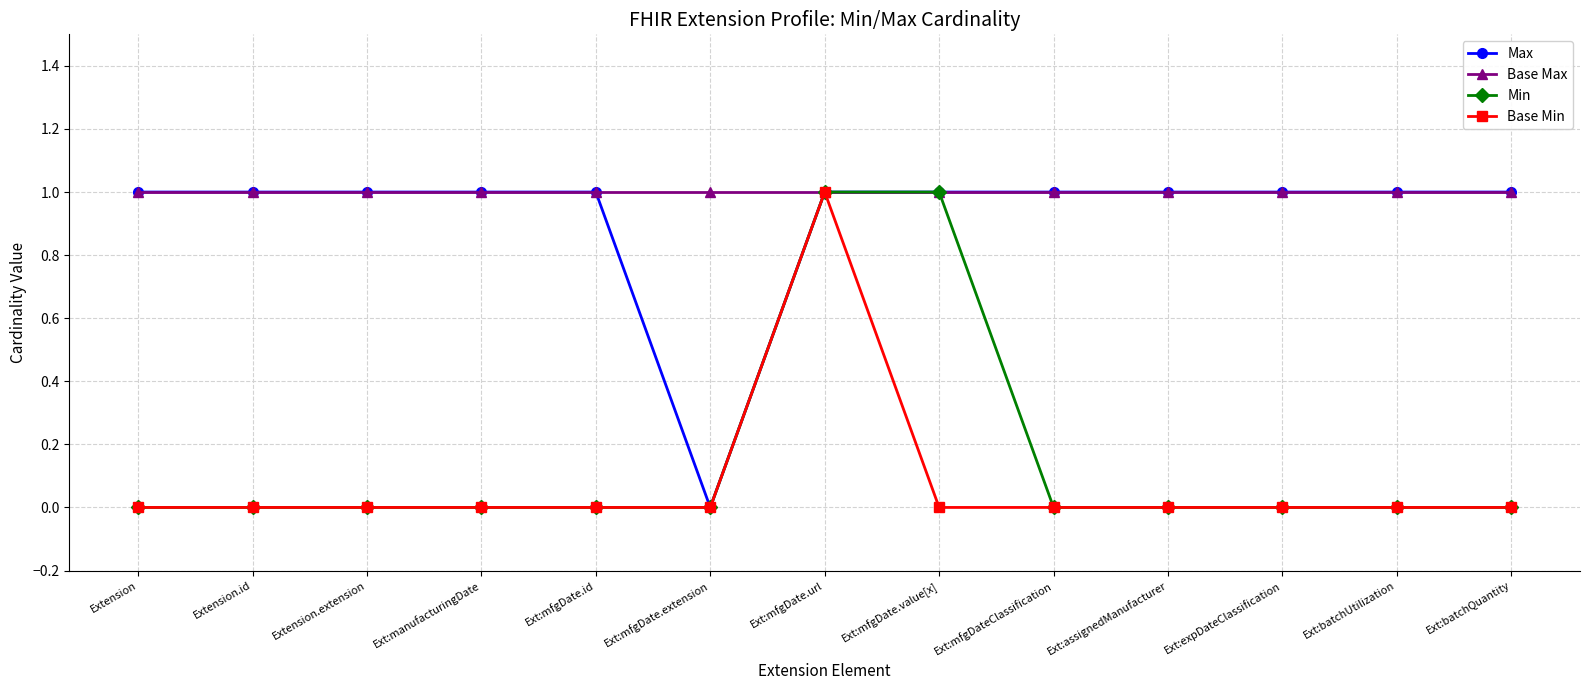

True or false: Min has a value of 0 at Ext:expDateClassification.

True